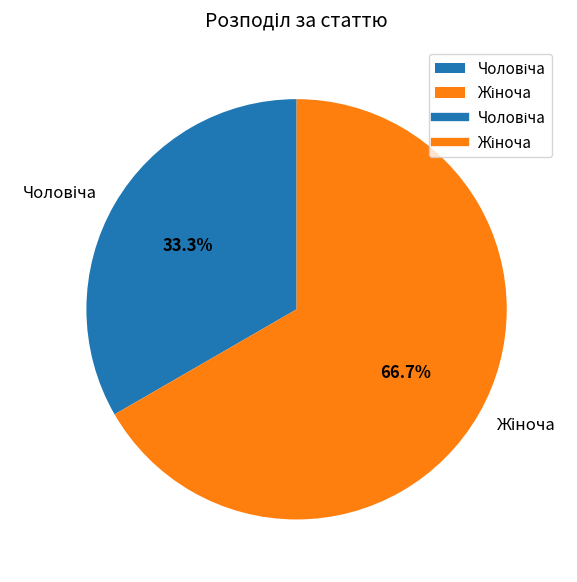

Does any single category account for the majority?

Yes